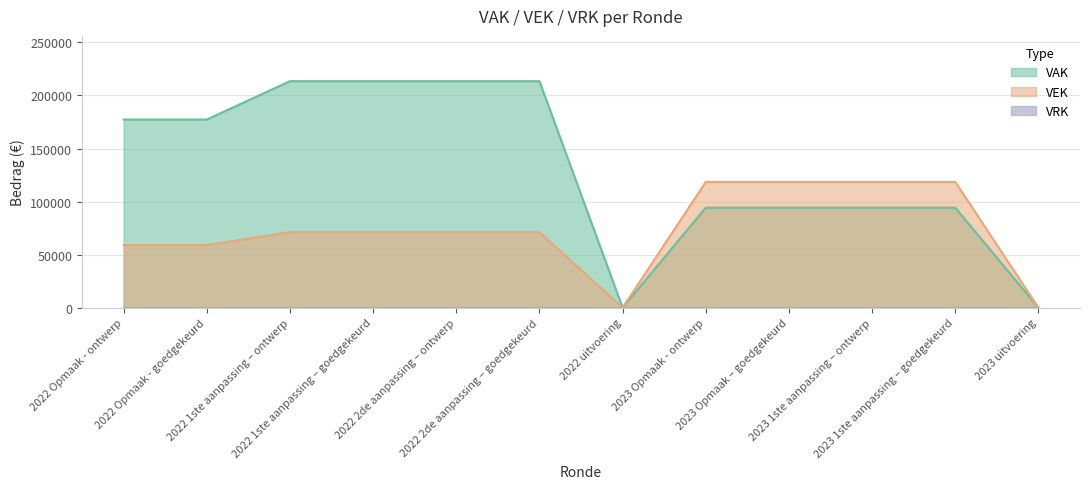

What position from the left is 2023 1ste aanpassing – ontwerp?

10